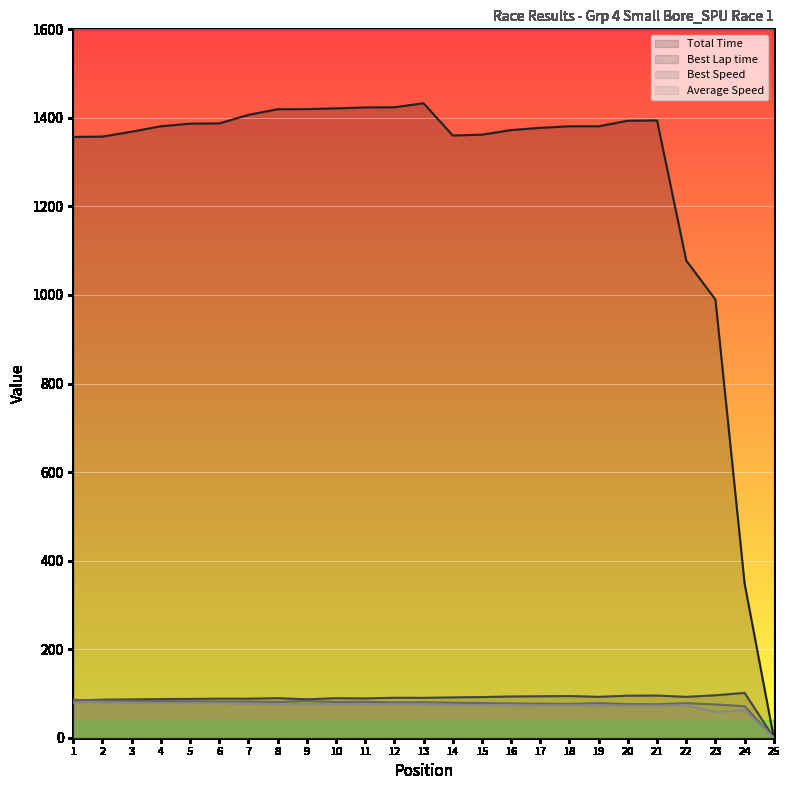

The Average Speed series shows 91.3 at 23. True or false?

False